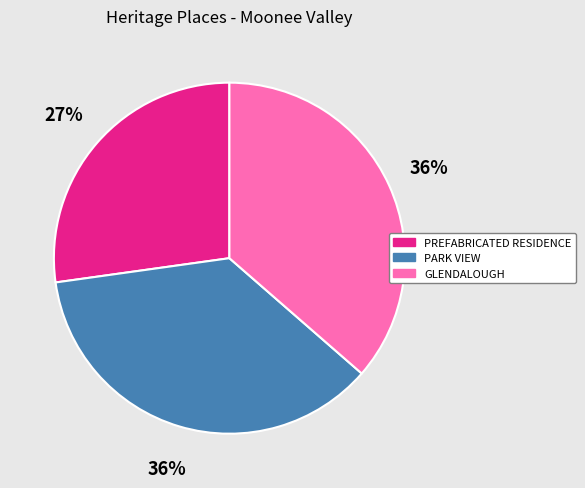

To the nearest percent, what is the combined percentage of GLENDALOUGH and PREFABRICATED RESIDENCE?

64%